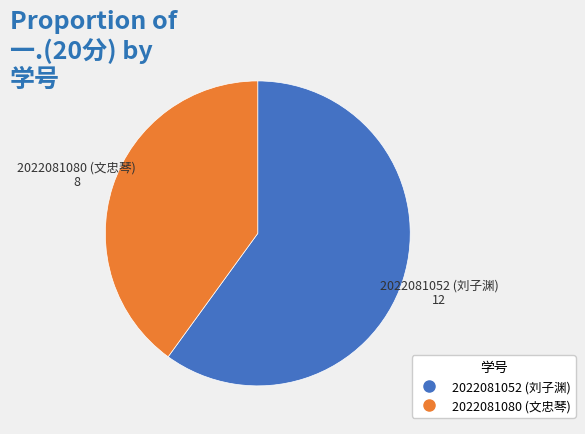

The 2022081080 (文忠琴) slice represents 40% of the pie. True or false?

True